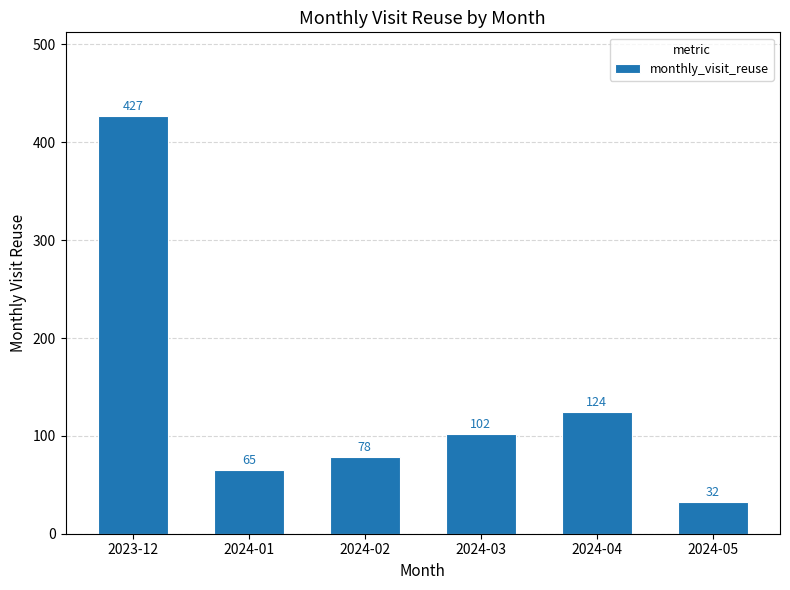

The chart shows a value of 32 at 2024-05. True or false?

True